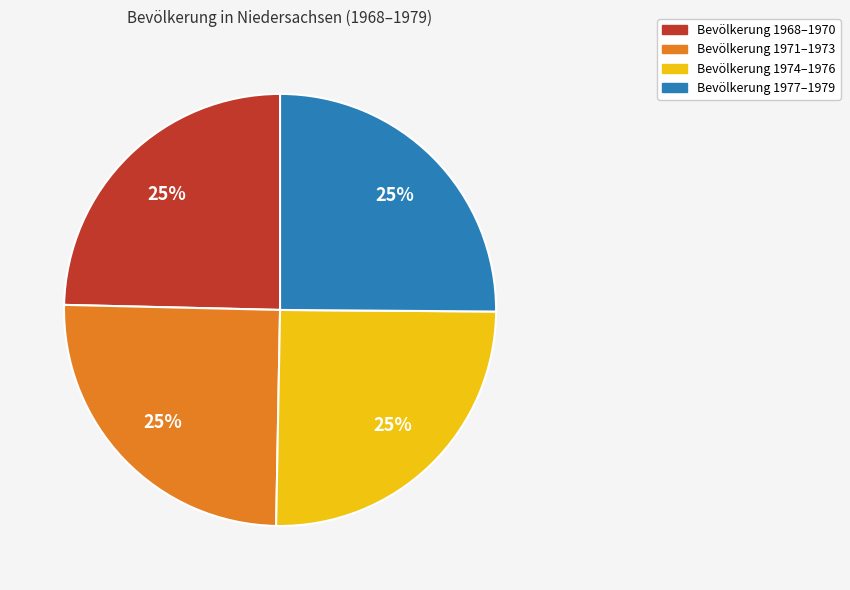

To the nearest percent, what is the average slice percentage?

25%